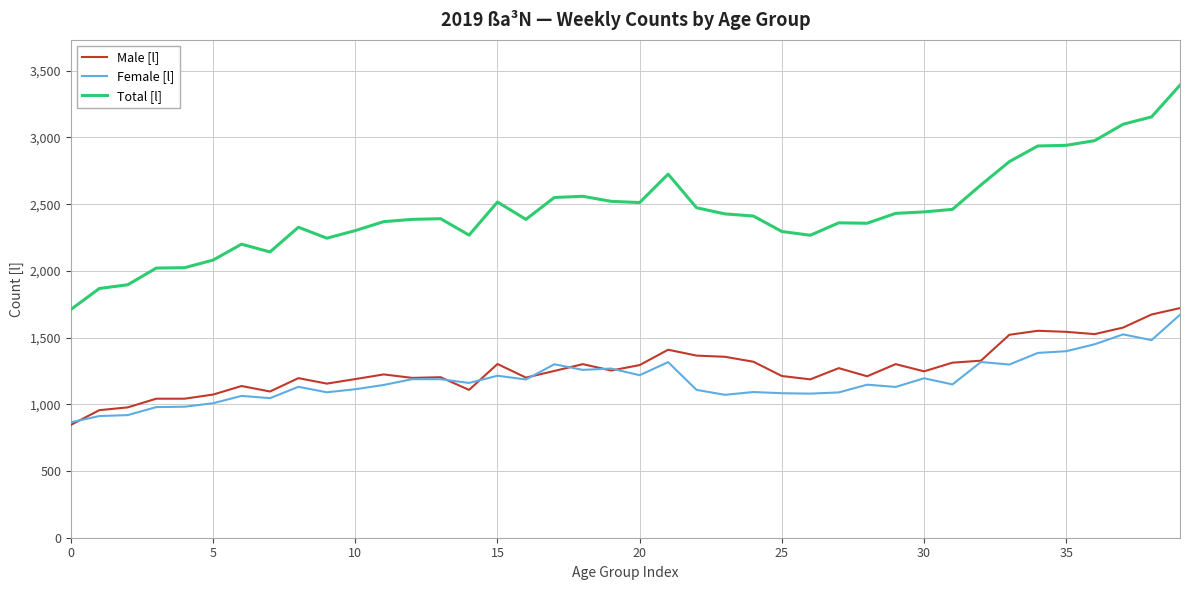

True or false: Female [l] and Total [l] cross at least once.

False